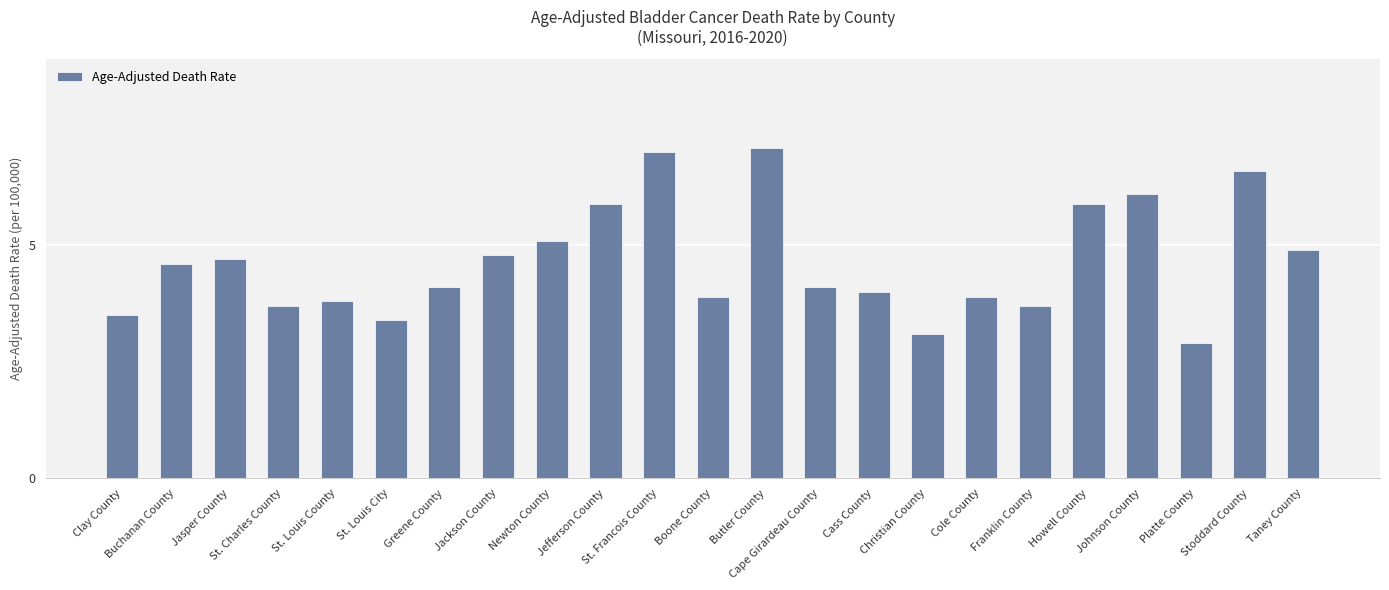

What is the difference between the maximum and second lowest values?

4.0